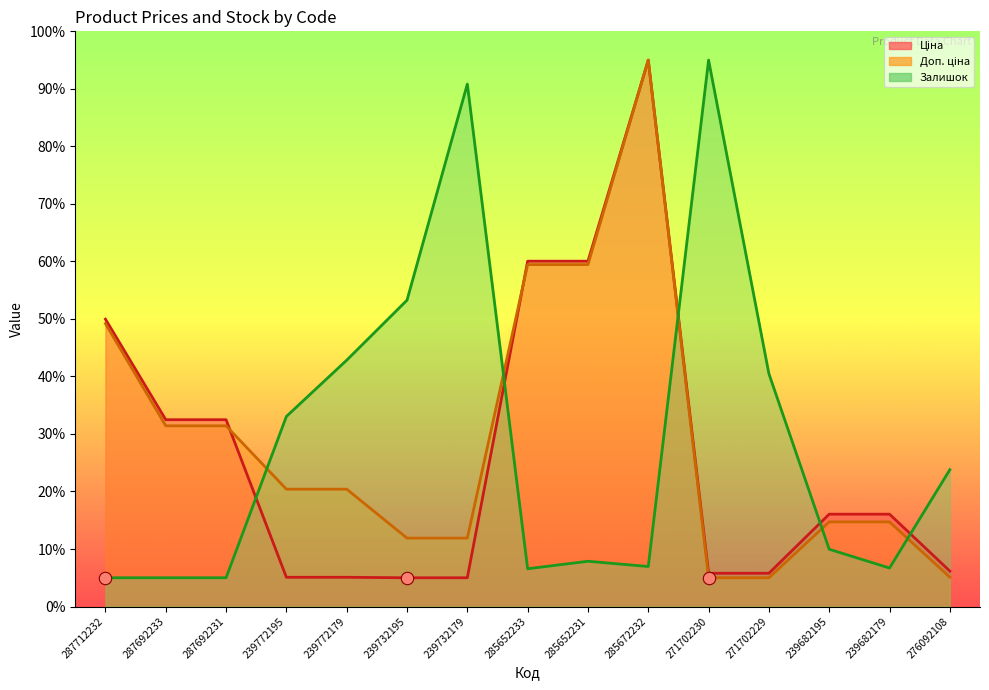

At which category is the sum across all series the highest?

285672232